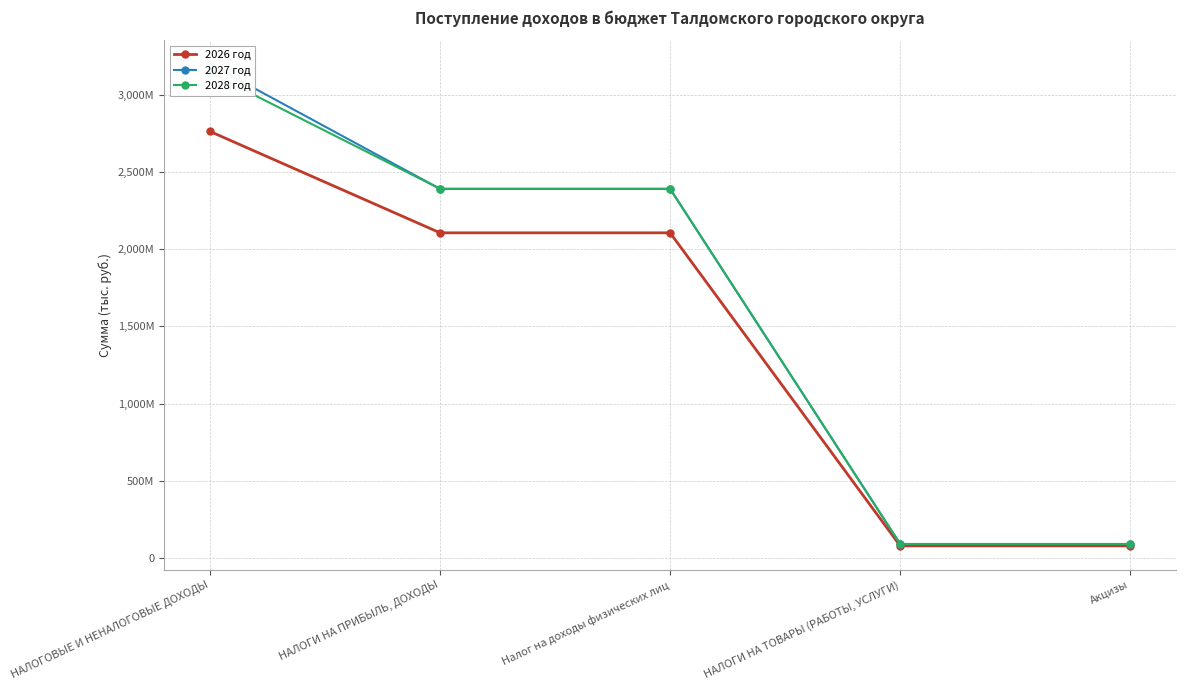

Is it true that 2028 год equals 2390667000 at НАЛОГИ НА ПРИБЫЛЬ, ДОХОДЫ?

True